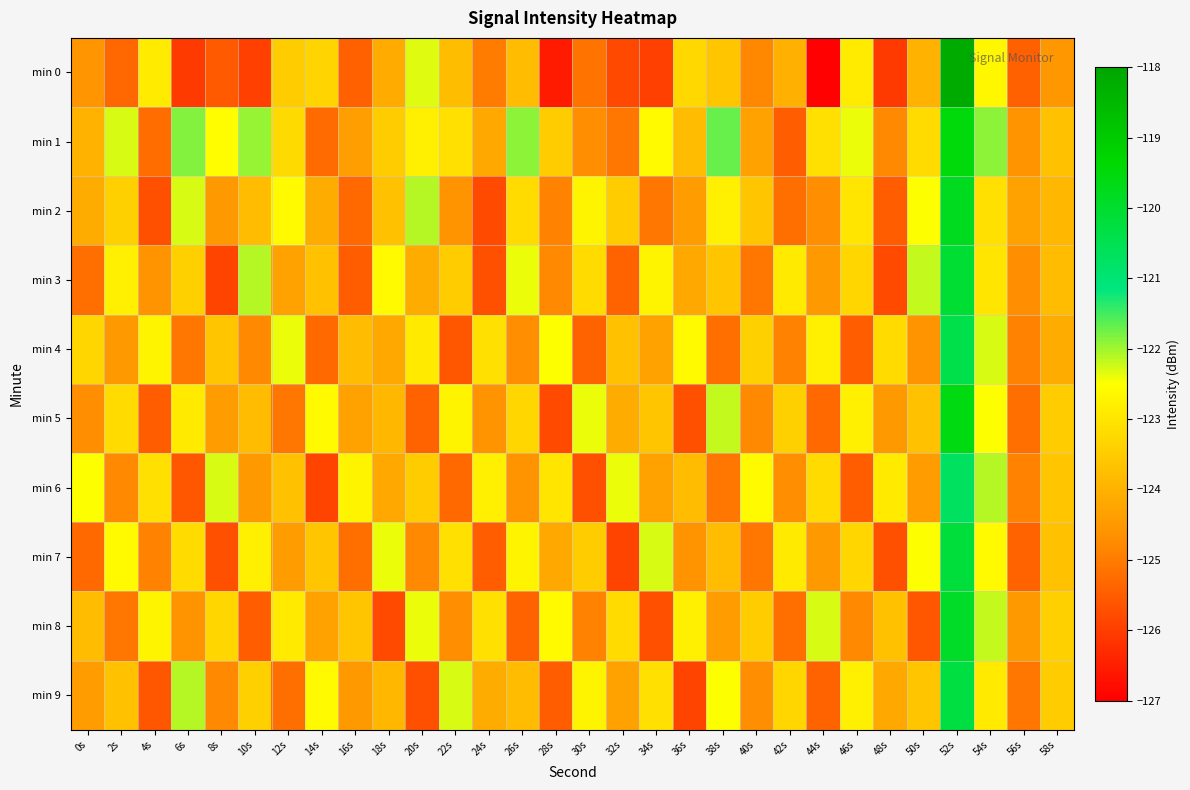

What is the minimum value shown in the chart?

-127.0